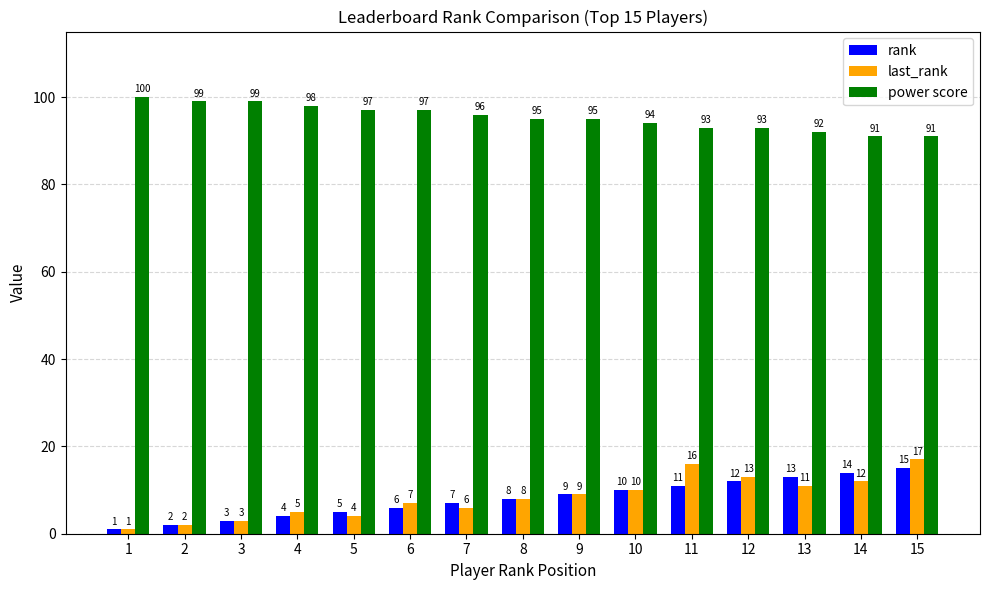

List the series in order of their peak value, highest first.

power score, last_rank, rank